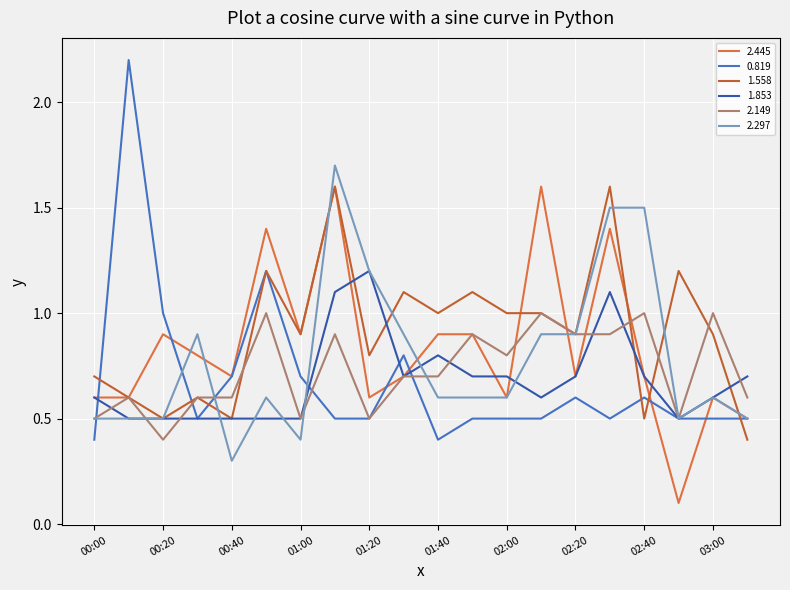

In 1.853, how many points are higher than both neighbors (excluding endpoints)?

3